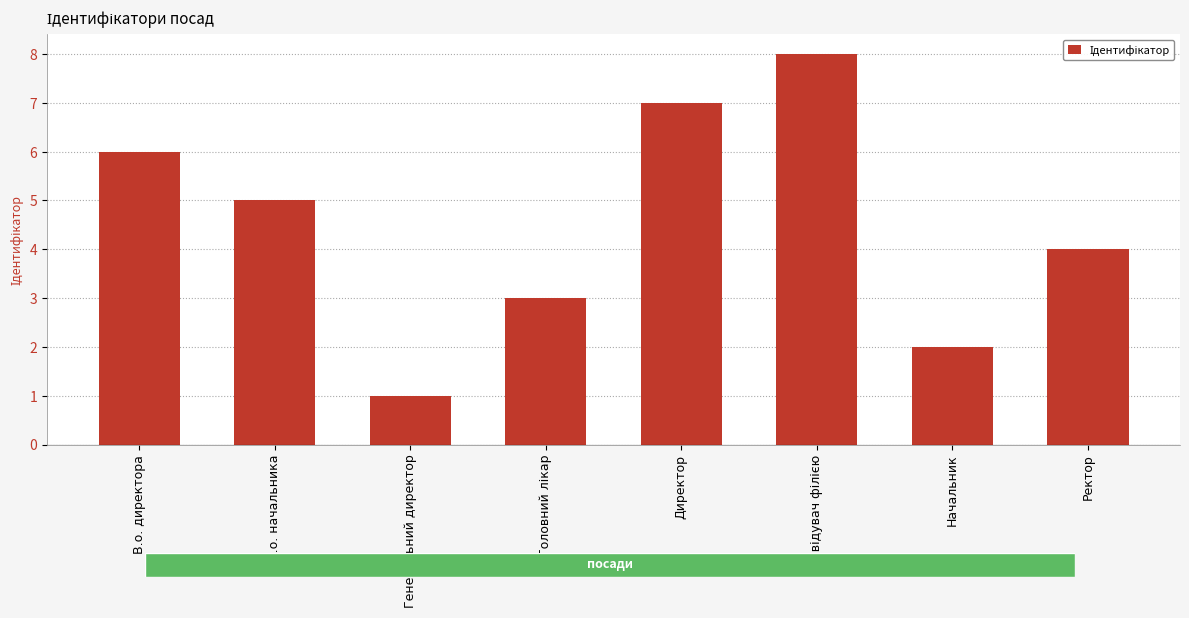

What is the sum of the values at В.о. директора and В.о. начальника?

11